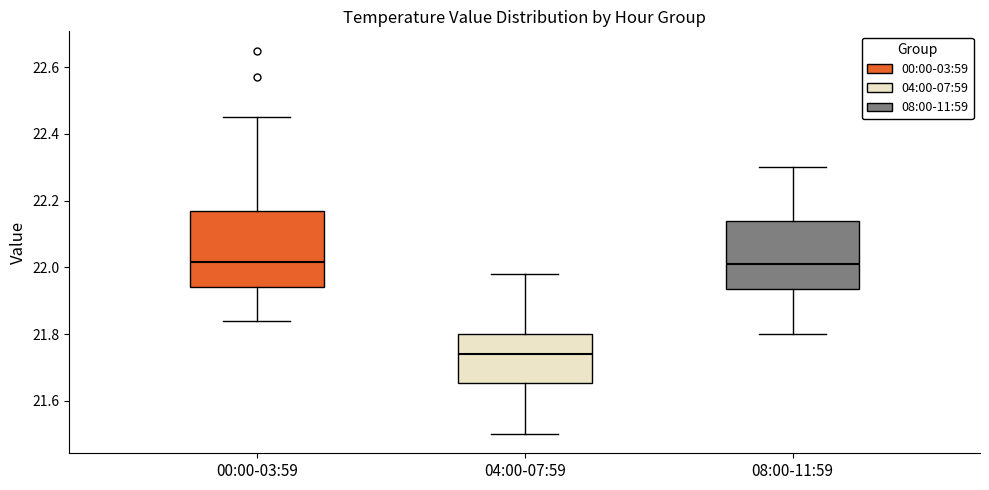

Reading left to right, transcribe this box plot: for each box, give where its median line is, the range the box spans, and where its two whiskers end, as read against the y-axis. The values are not printed on the chart, so give them approximately, as read against the axis.

00:00-03:59: median 22.02, box 21.94 to 22.18, whiskers 21.84 to 22.46
04:00-07:59: median 21.74, box 21.66 to 21.80, whiskers 21.50 to 21.98
08:00-11:59: median 22.02, box 21.94 to 22.14, whiskers 21.80 to 22.30